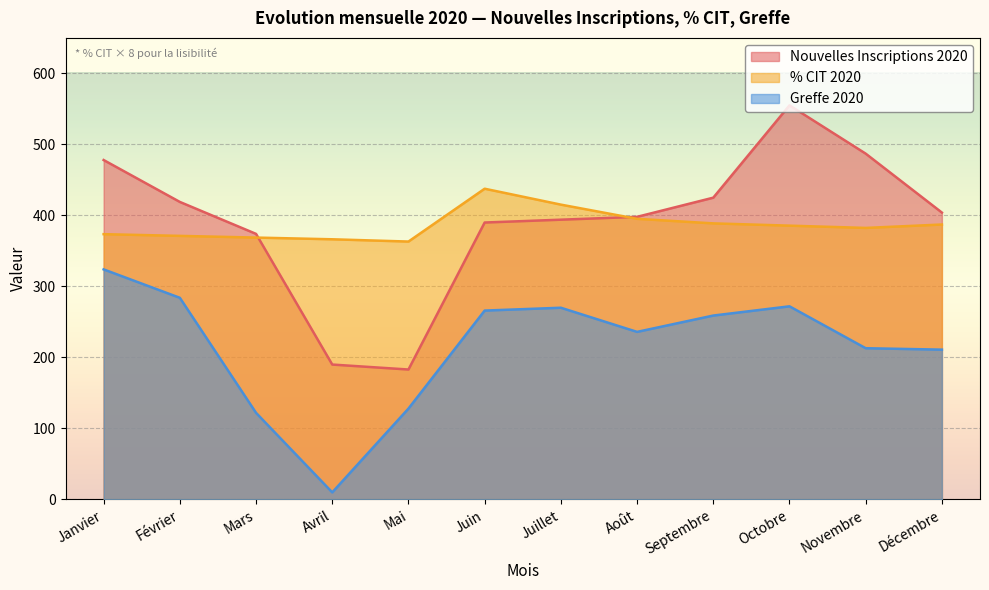

What is the value of the Greffe 2020 point at the 5th from the left?

128.0